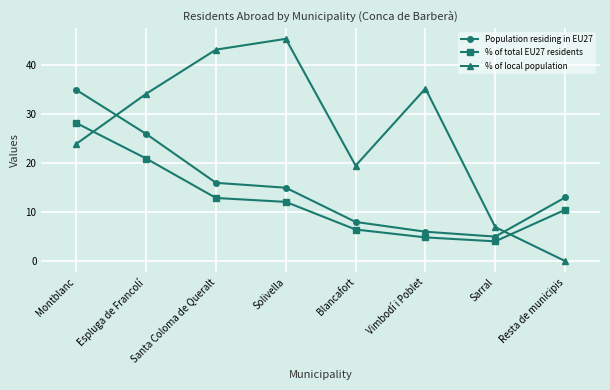

How many times do Population residing in EU27 and % of local population cross each other?

2